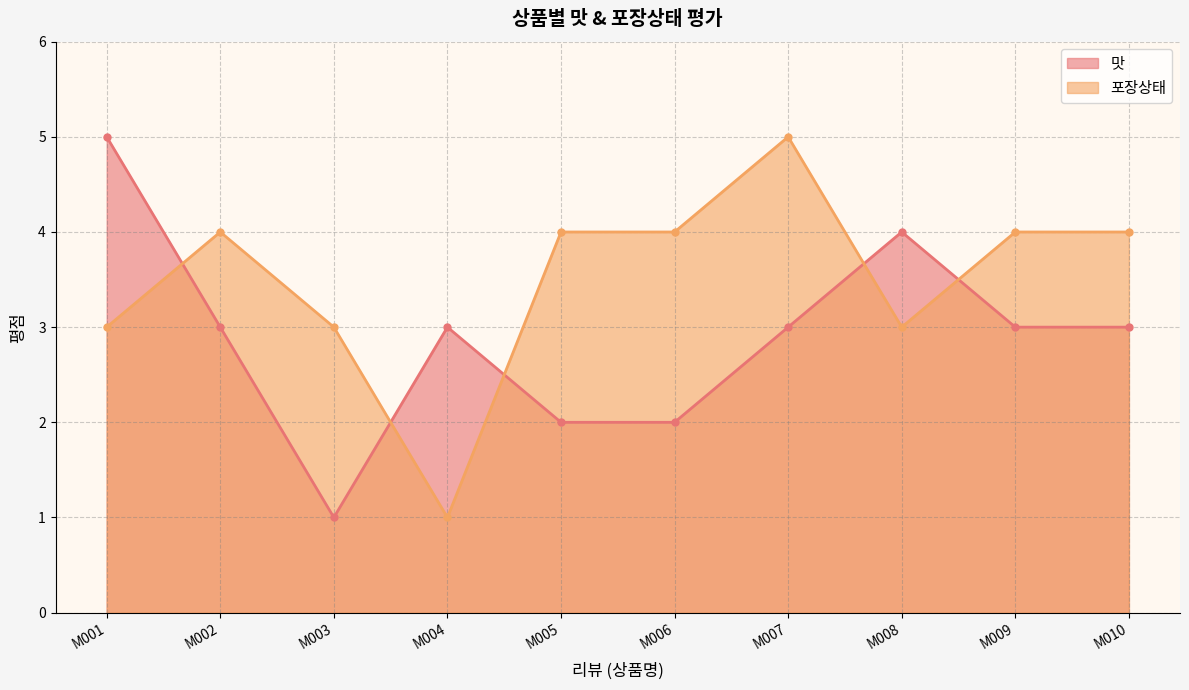

Reading right to left, what are all the values shown in this chart?

맛: M010=3	M009=3	M008=4	M007=3	M006=2	M005=2	M004=3	M003=1	M002=3	M001=5
포장상태: M010=4	M009=4	M008=3	M007=5	M006=4	M005=4	M004=1	M003=3	M002=4	M001=3